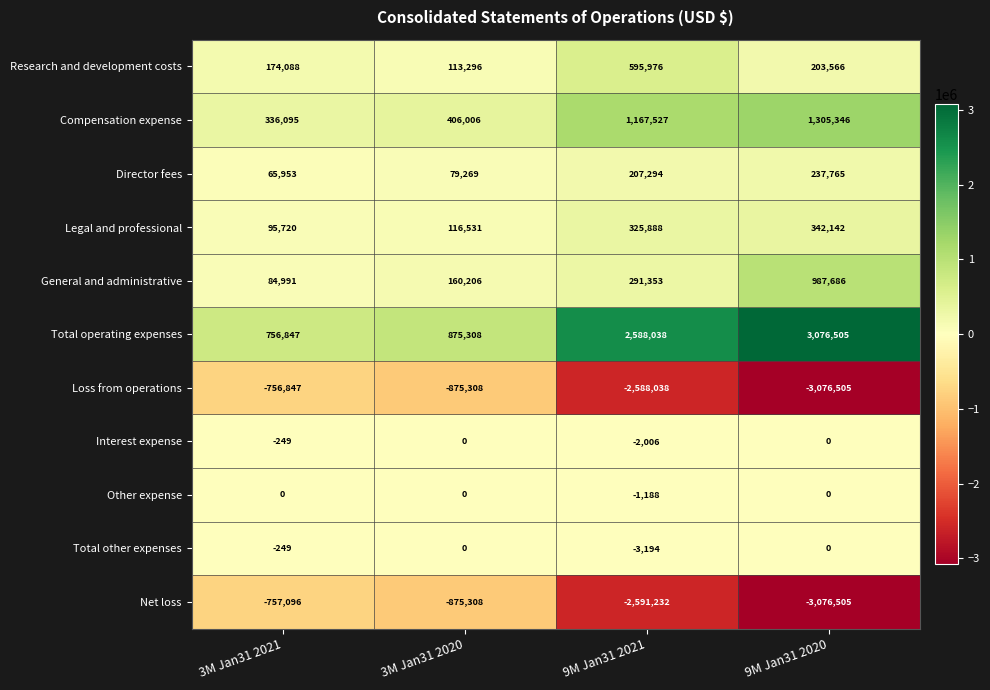

Which series changed the most between 9M Jan31 2021 and 9M Jan31 2020?

General and administrative